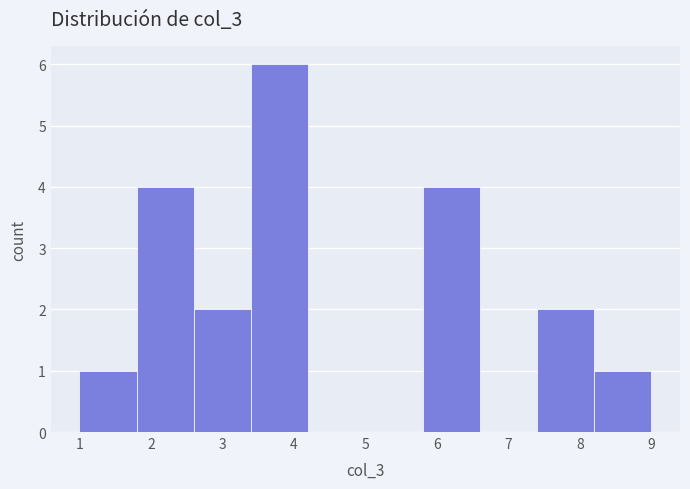

What is the height of the bar covering 3.4 to 4.2 on the x-axis? The values are not printed on the chart, so give them approximately, as read against the axis.

6